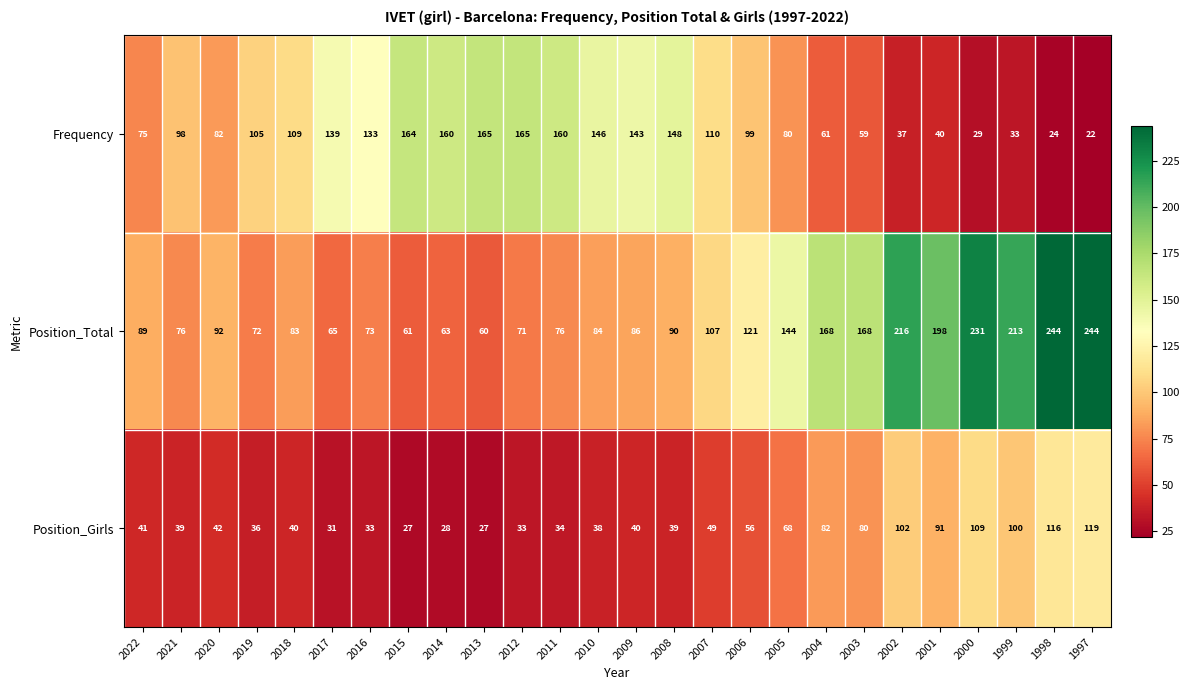

At which category is the sum across all series the highest?

1997